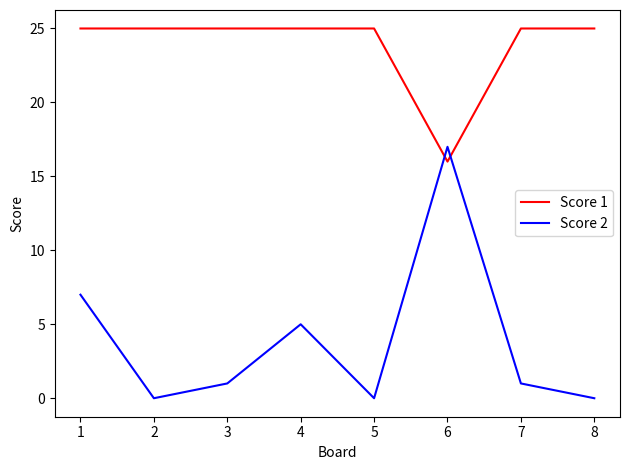

What is the difference between the highest and lowest values at 2?

25